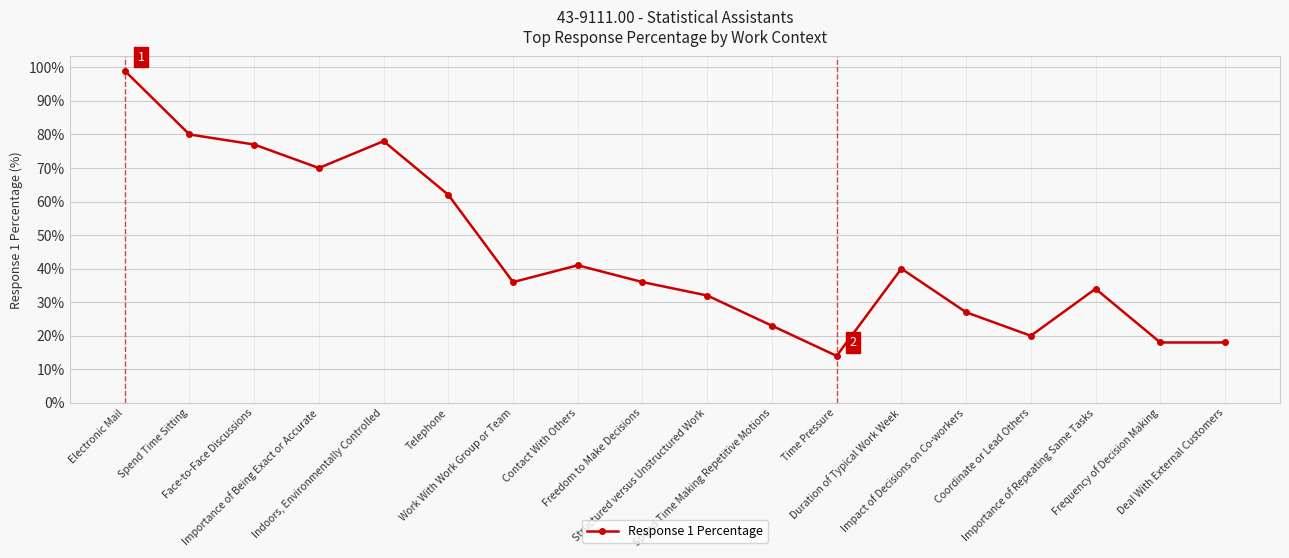

What is the value of the 5th point from the left?

78